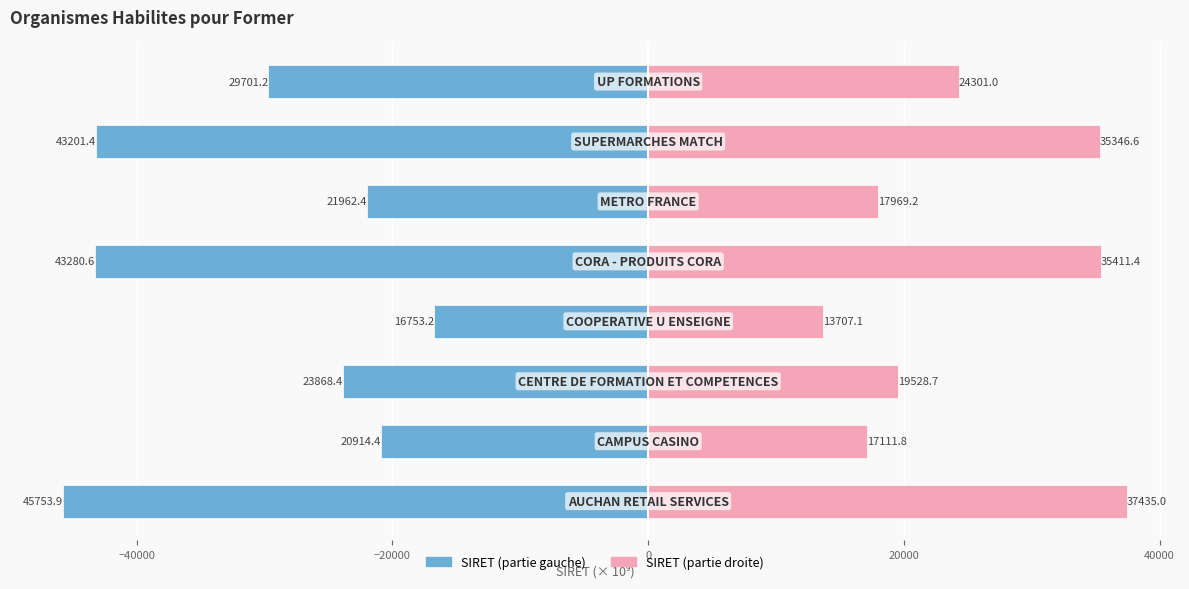

Which series has the largest total across all categories?

SIRET (partie droite)